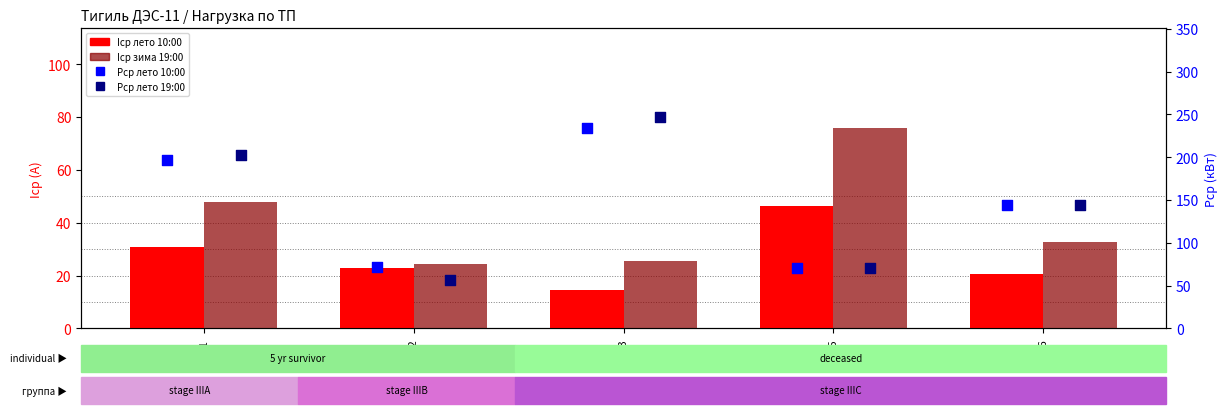

What are all the series names shown in the legend?

Iср лето 10:00, Iср зима 19:00, Рср лето 10:00, Рср лето 19:00